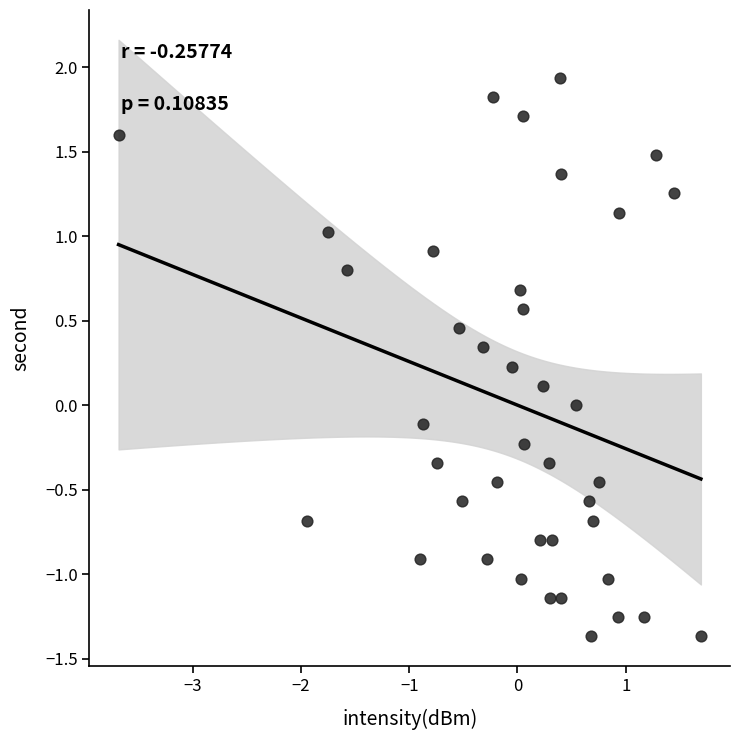

What is the range of X values (max minus min)?

5.4